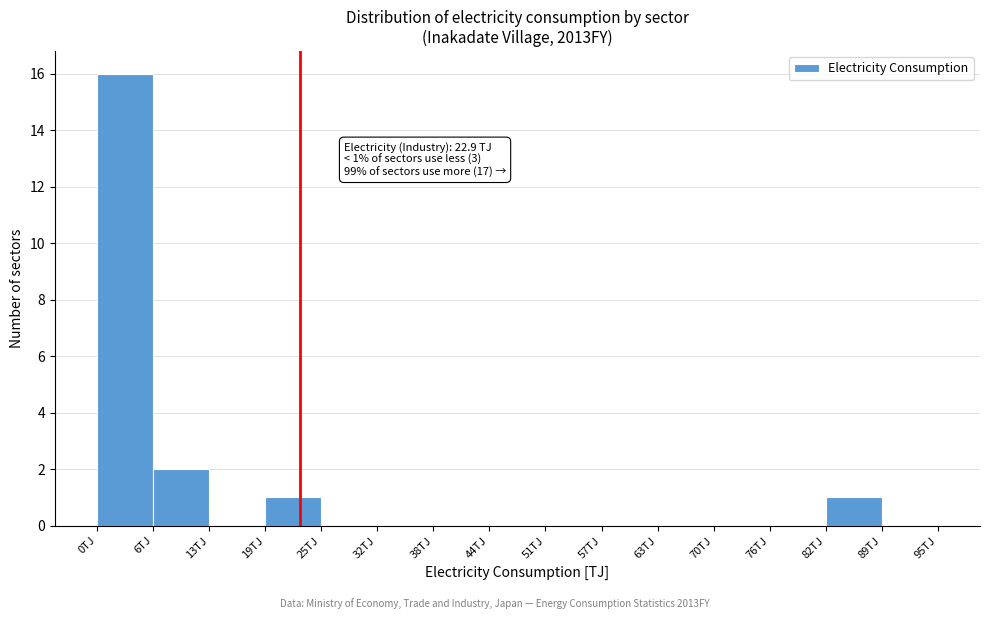

Over which range of the x-axis is the bar tallest?

0 to 6